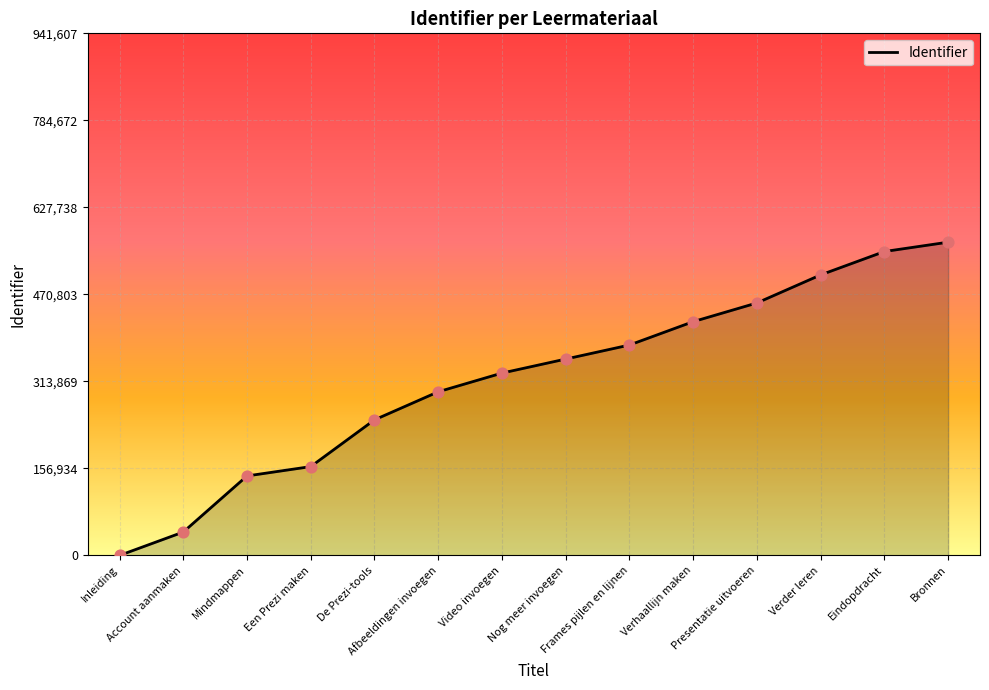

What is the change in value from Inleiding to Afbeeldingen invoegen?

+295130.7